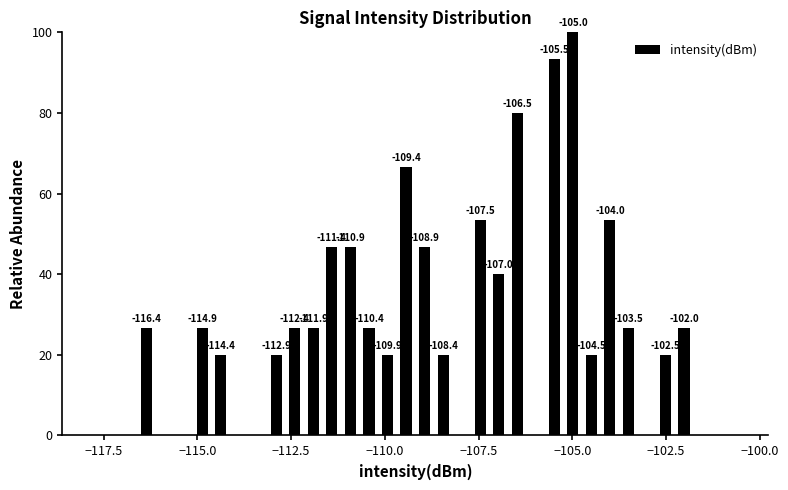

Read against the x-axis, roughly where is the centre of the tallest bar?

-105.0